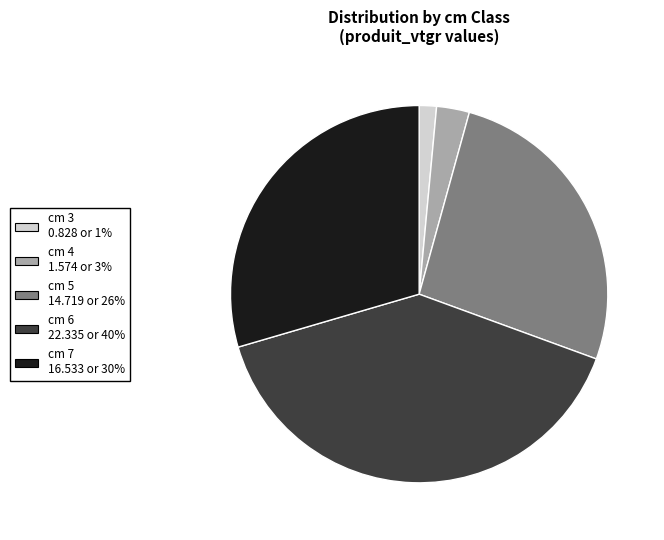

Is there any slice that represents more than half of the pie?

No